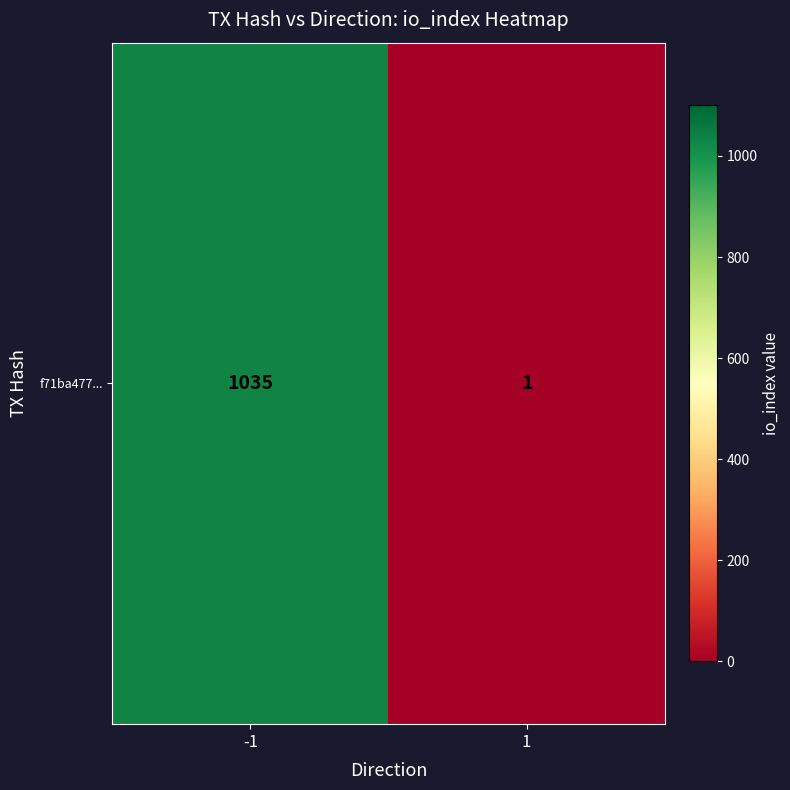

The chart shows a value of 1035 at -1. True or false?

True